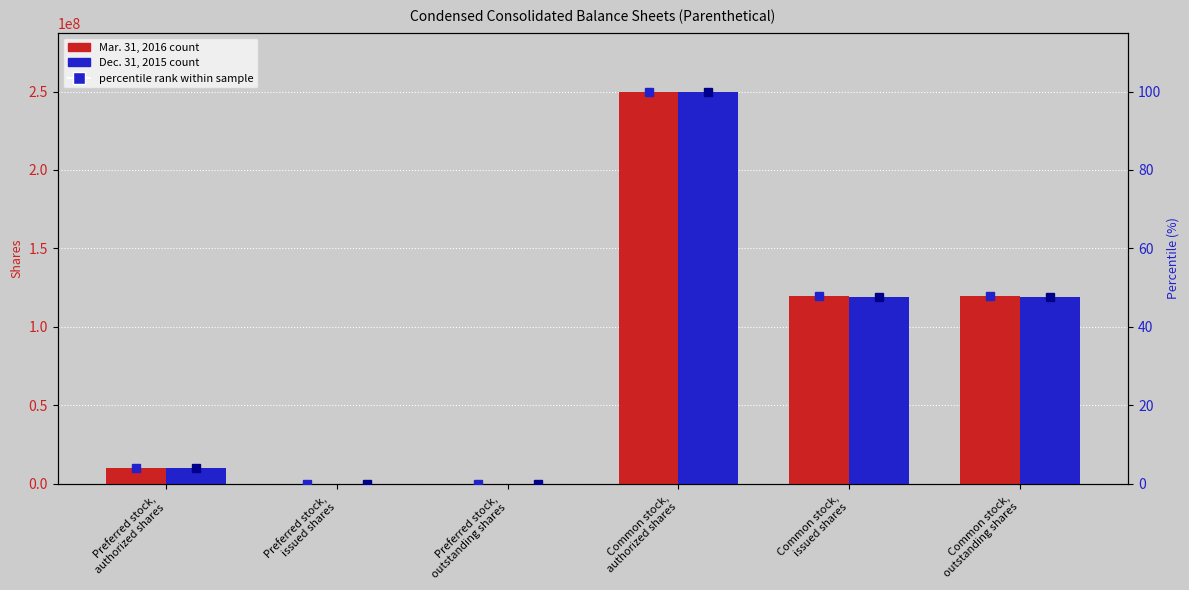

Between Preferred stock,
authorized shares and Preferred stock,
issued shares, which series saw the biggest shift?

Mar. 31, 2016